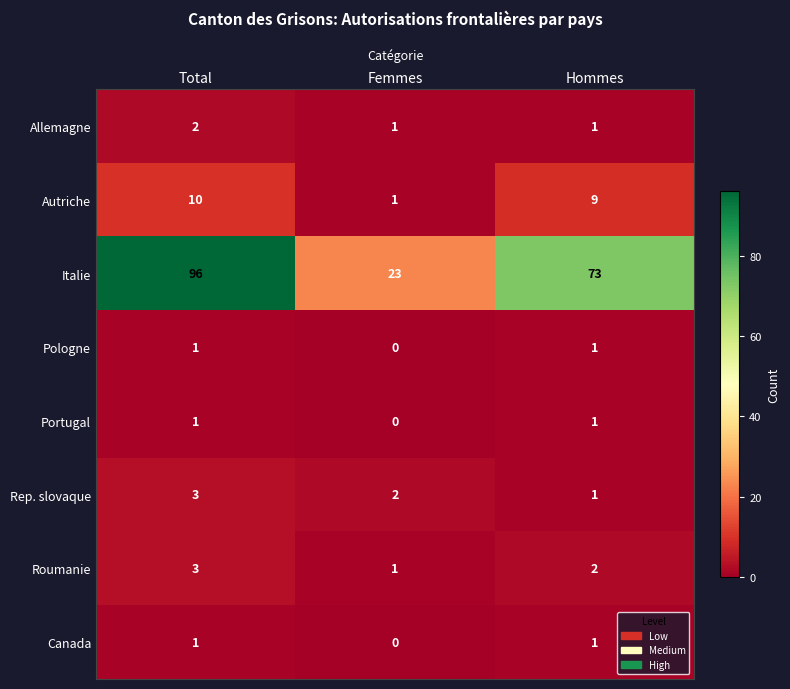

How many data points in Autriche are less than 9?

1